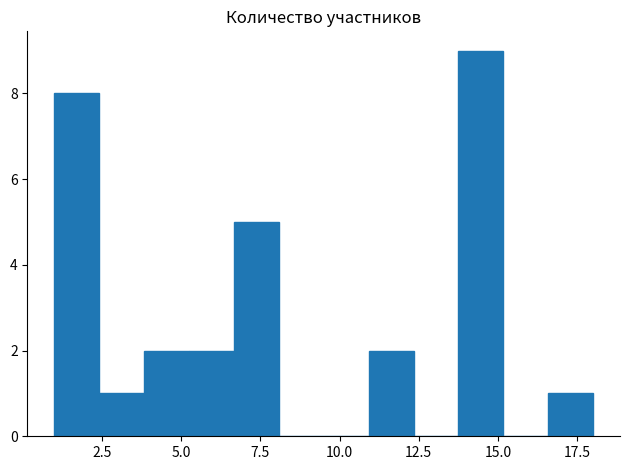

Read against the x-axis, roughly where is the centre of the tallest bar?

14.5